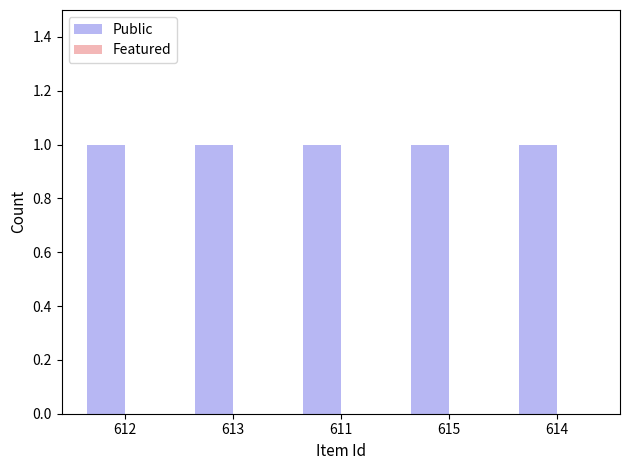

Reading left to right, transcribe all the data shown in this chart.

Public: 612=1	613=1	611=1	615=1	614=1
Featured: 612=0	613=0	611=0	615=0	614=0